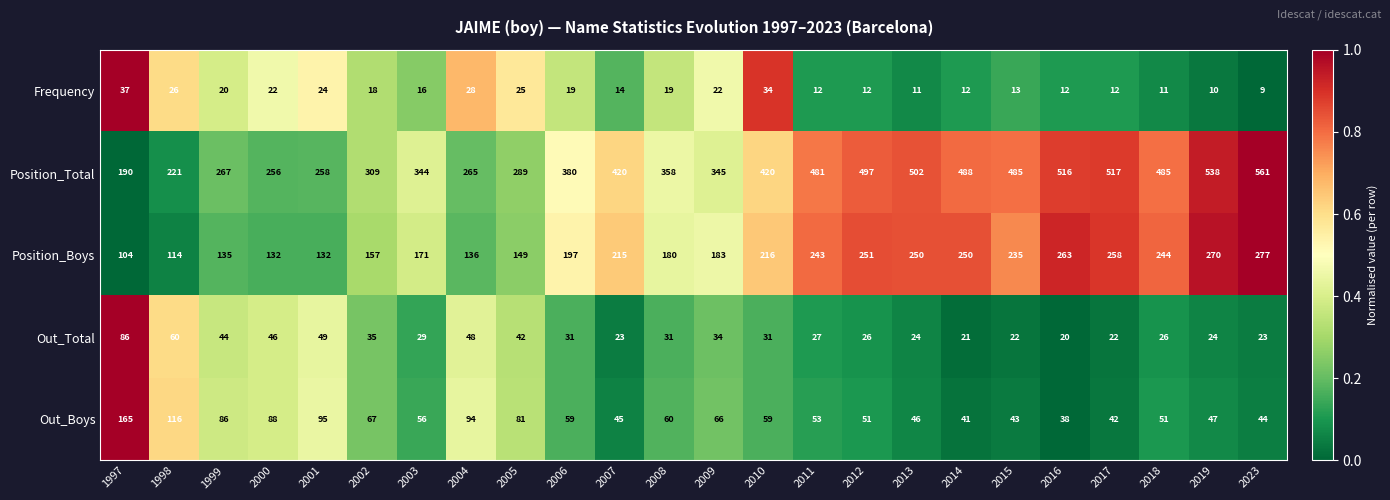

At which label is Out_Total closest to 53?

2001